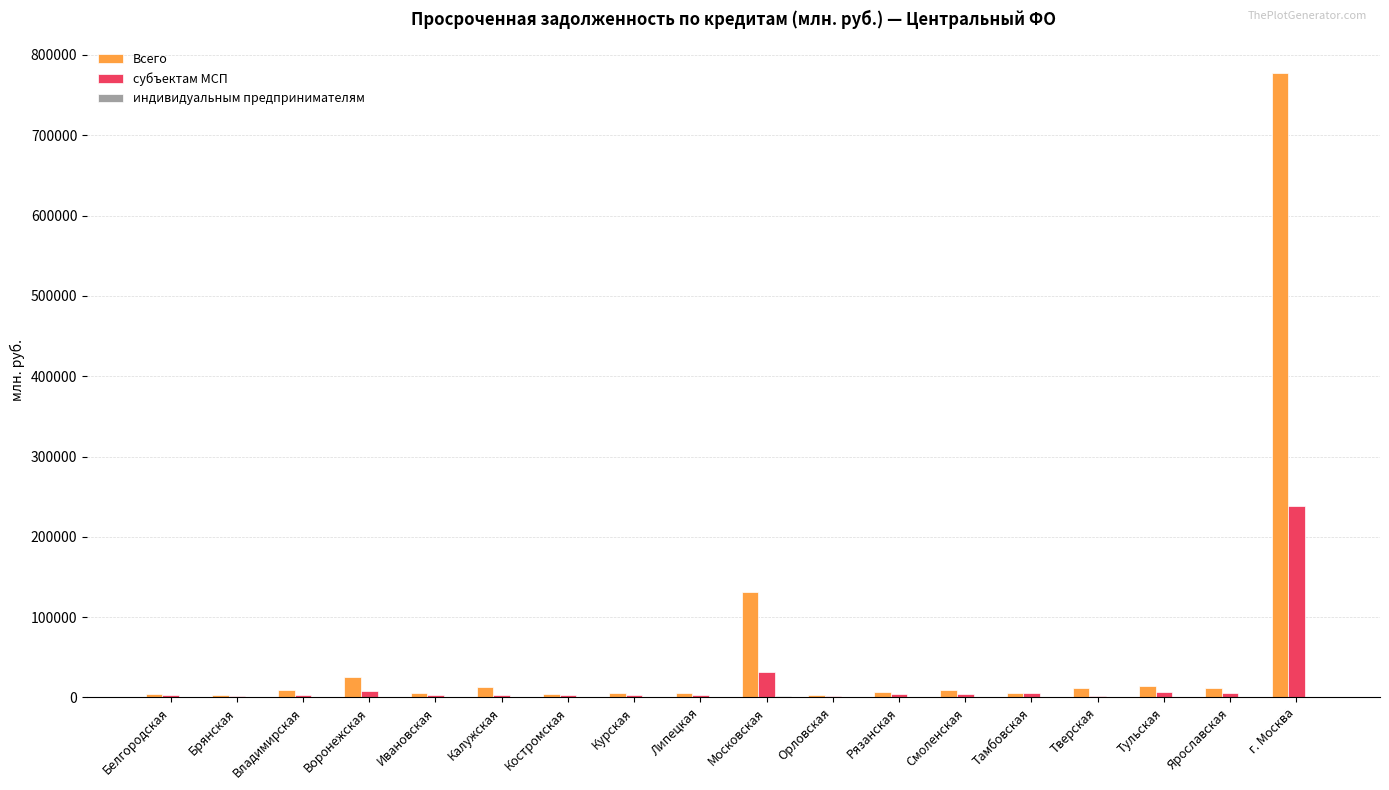

Where does the Всего series first go above 8851?

Владимирская